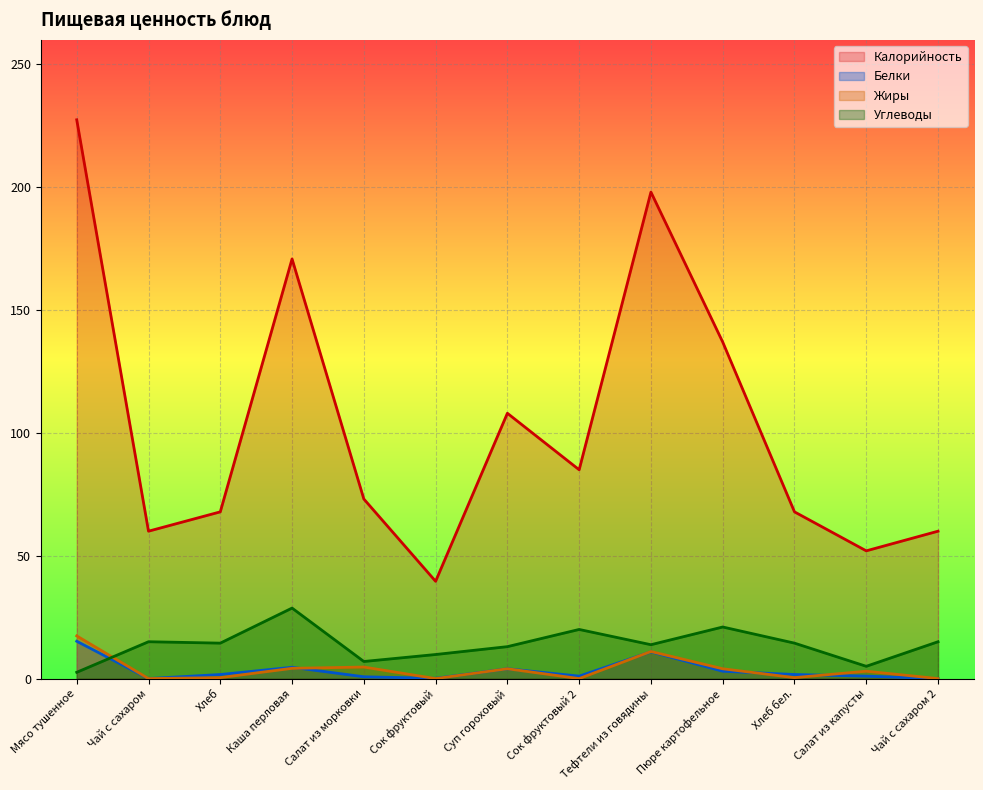

How many lines are shown in the chart?

4